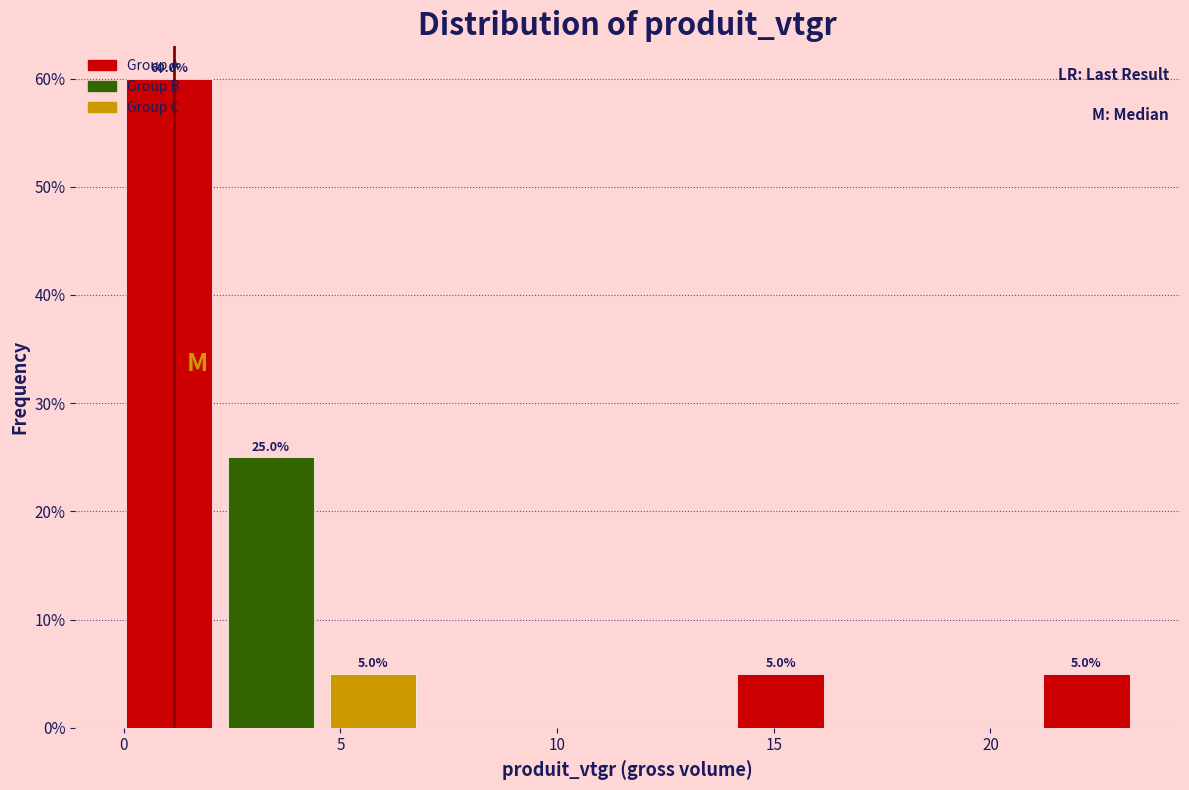

Which range on the x-axis has the tallest bar?

0.0 to 2.5